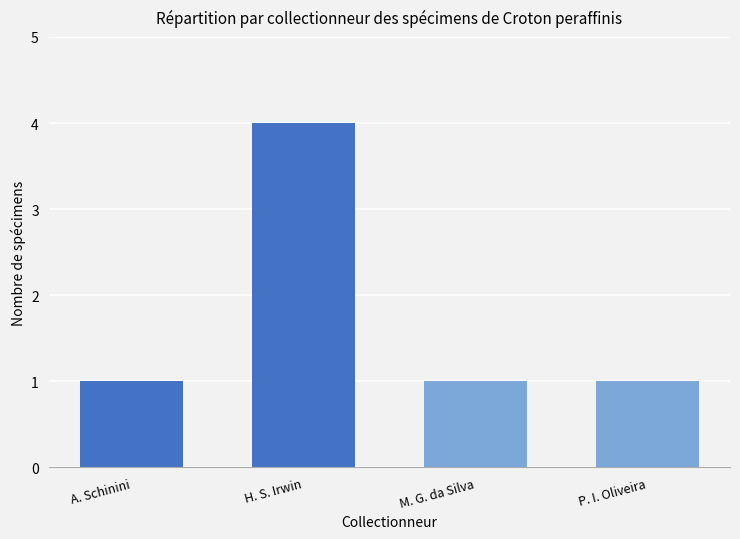

Are the bars horizontal?

No